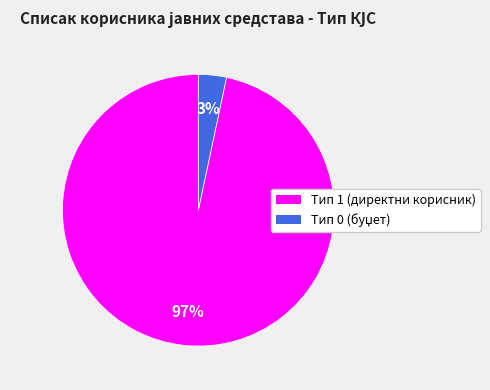

To the nearest percent, what is the average slice percentage?

50%